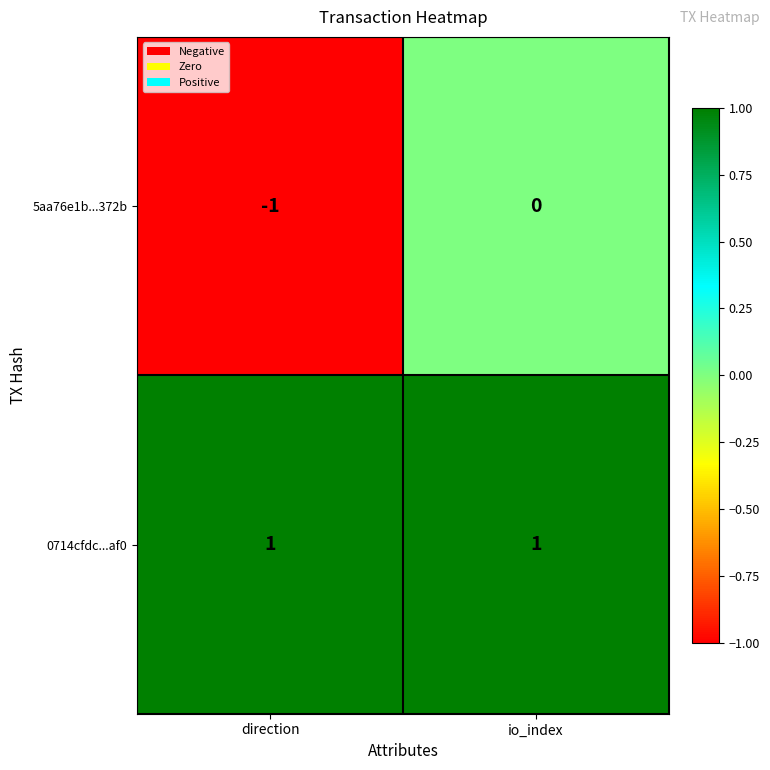

Count the number of data series in this chart.

2